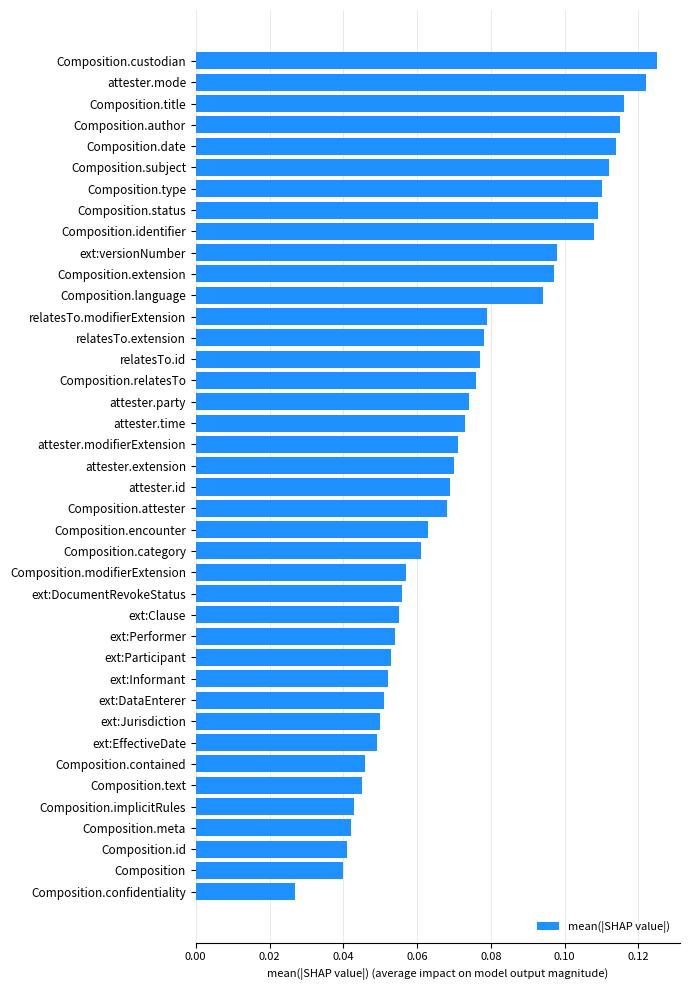

At which category does the chart reach its minimum across all series?

Composition.confidentiality